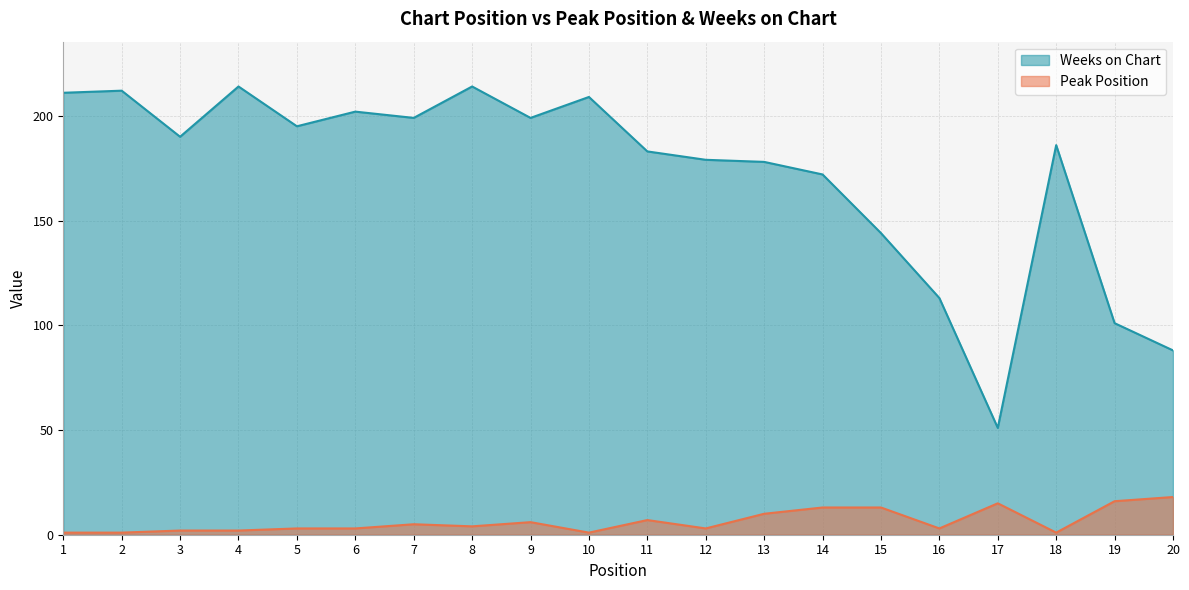

At which label does Weeks on Chart first exceed 190?

1